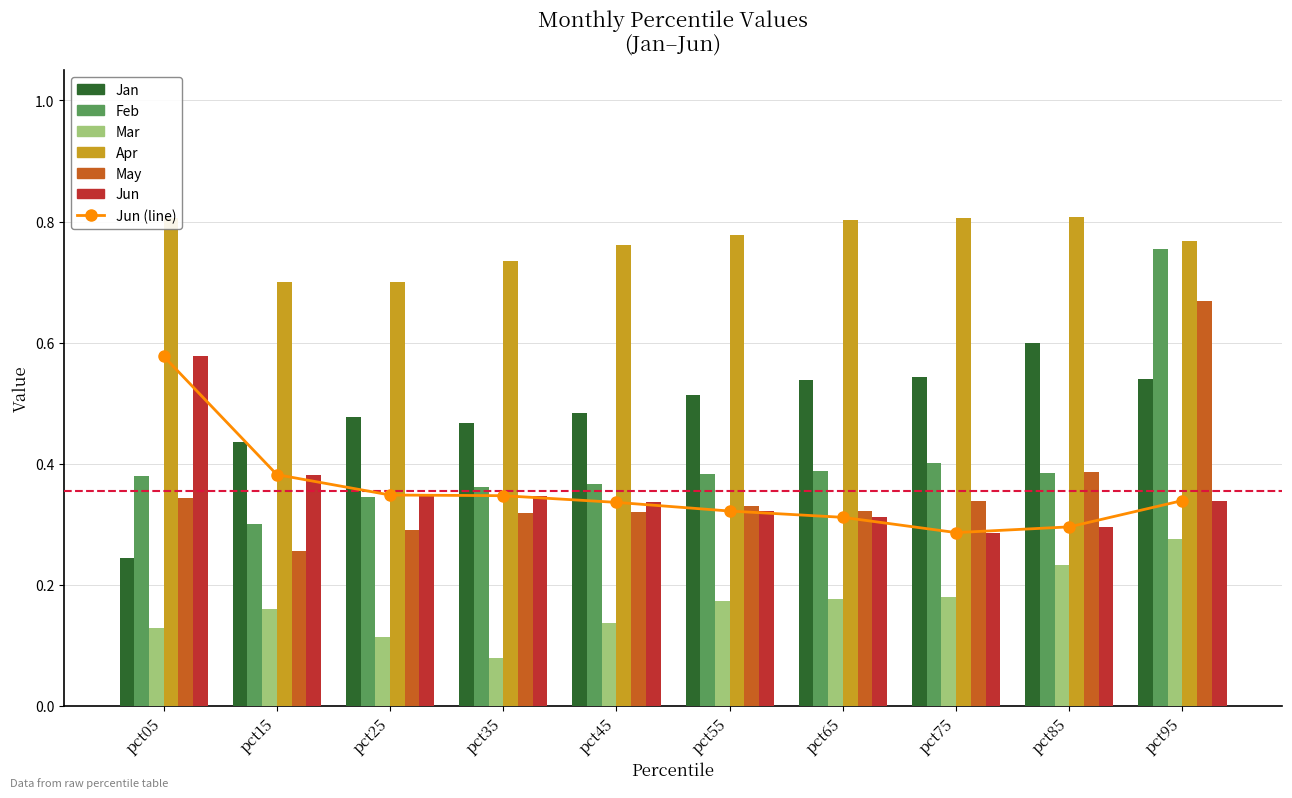

What is the average value of the Mar series?

0.2